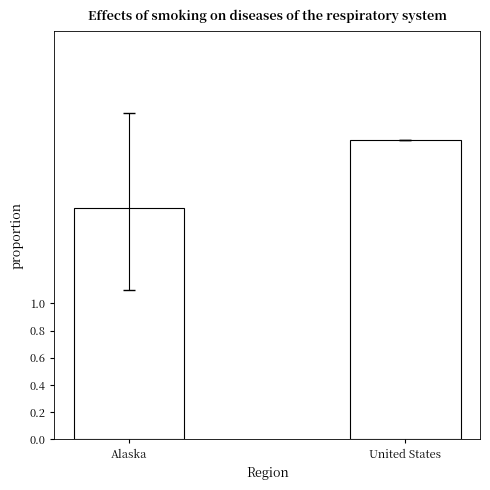

List the labels in order of value, smallest first.

Alaska, United States